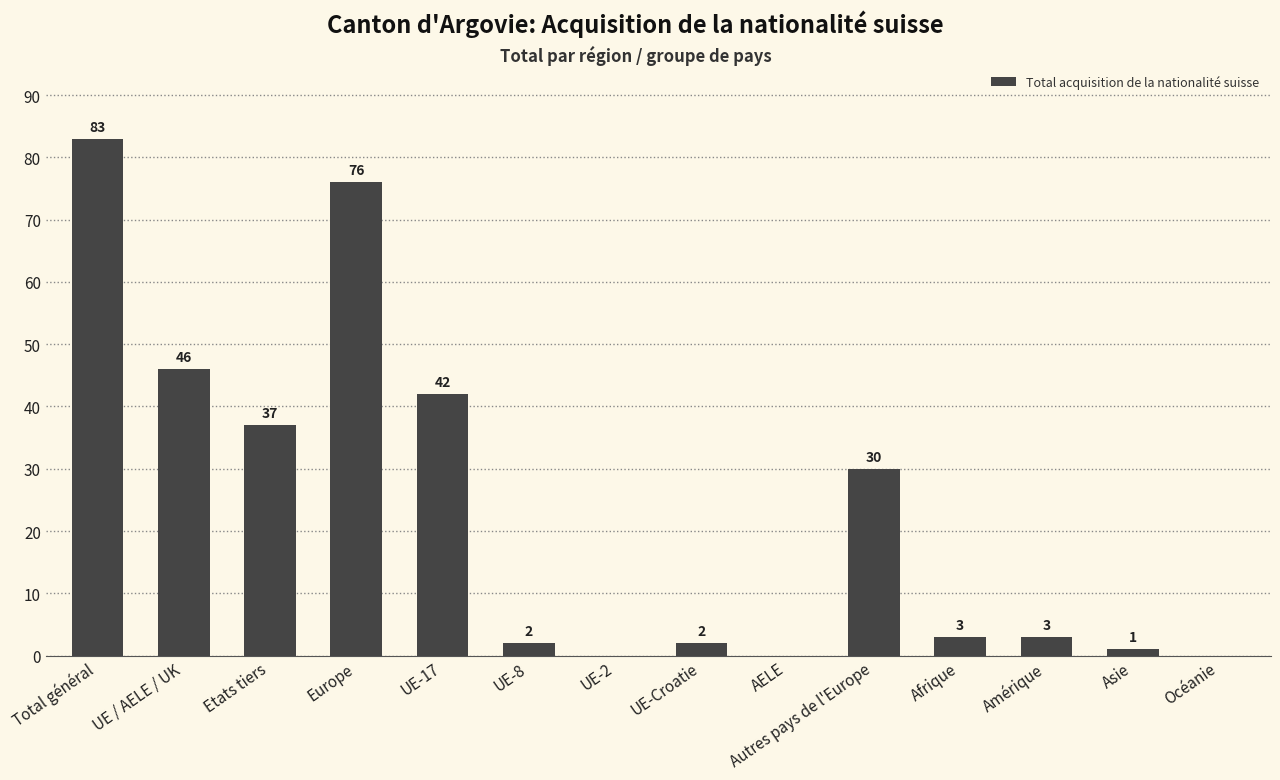

At which label does the data first exceed 3?

Total général